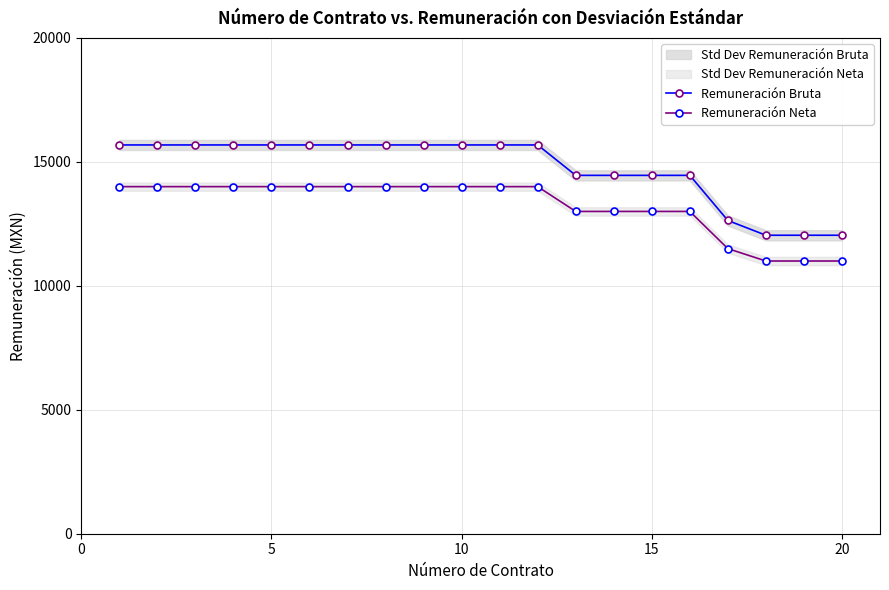

Reading left to right, list all the values displayed in this chart.

Remuneración Bruta: 15681.6	15681.6	15681.6	15681.6	15681.6	15681.6	15681.6	15681.6	15681.6	15681.6	15681.6	15681.6	14455.1	14455.1	14455.1	14455.1	12634.7	12039.5	12039.5	12039.5
Remuneración Neta: 14000.0	14000.0	14000.0	14000.0	14000.0	14000.0	14000.0	14000.0	14000.0	14000.0	14000.0	14000.0	13000.0	13000.0	13000.0	13000.0	11500.0	11000.0	11000.0	11000.0